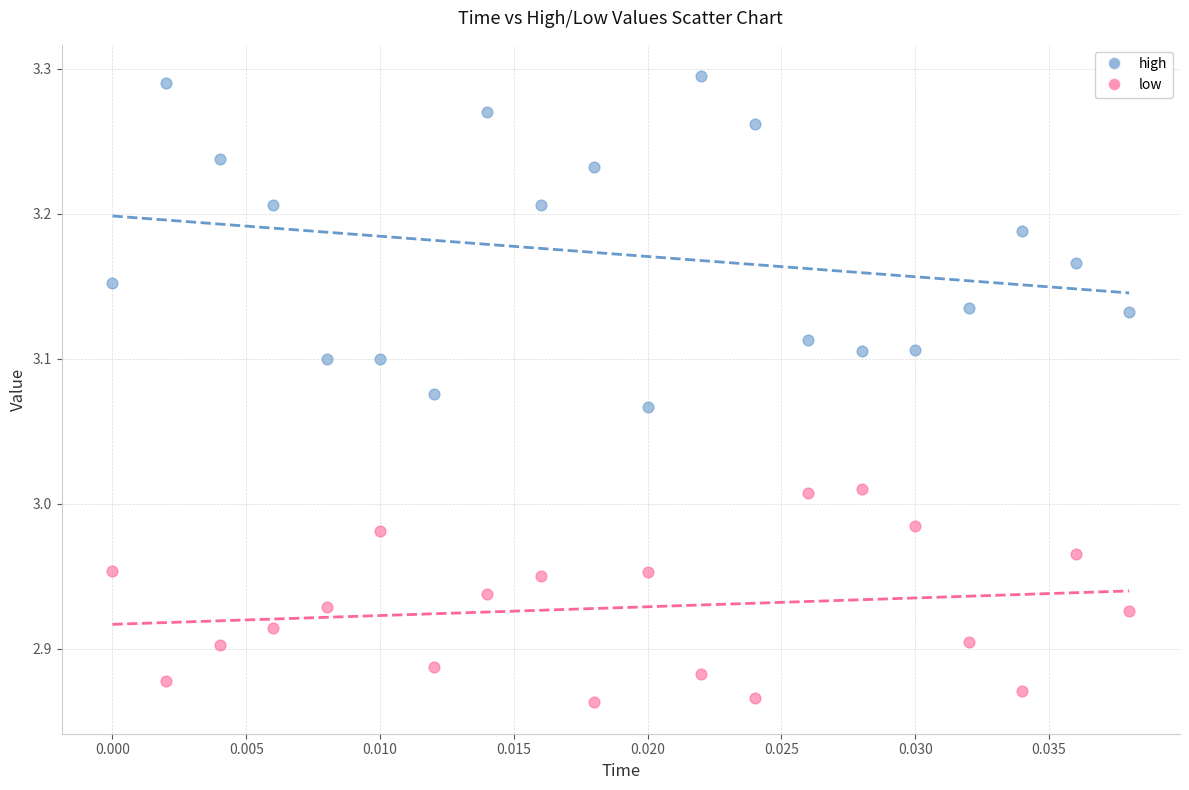

Across all data points, what is the range of Y values (max minus min)?

0.4